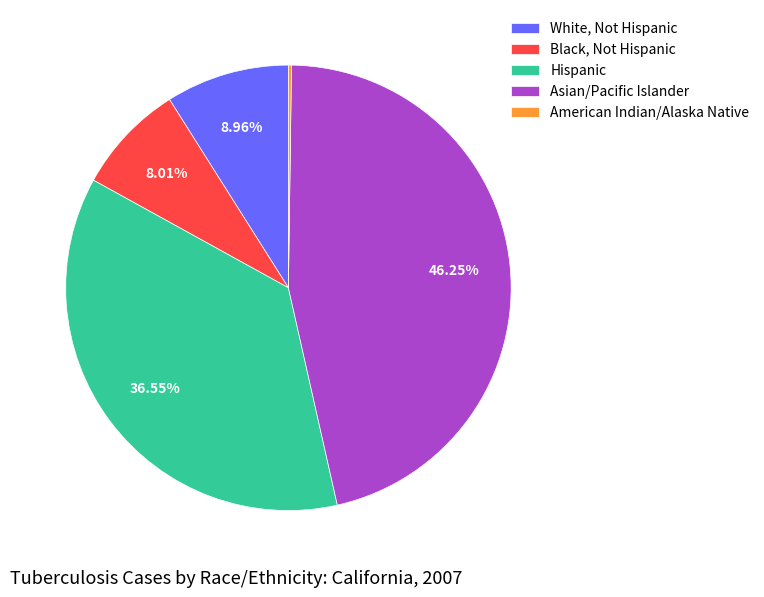

What is the largest slice in the pie chart?

Asian/Pacific Islander